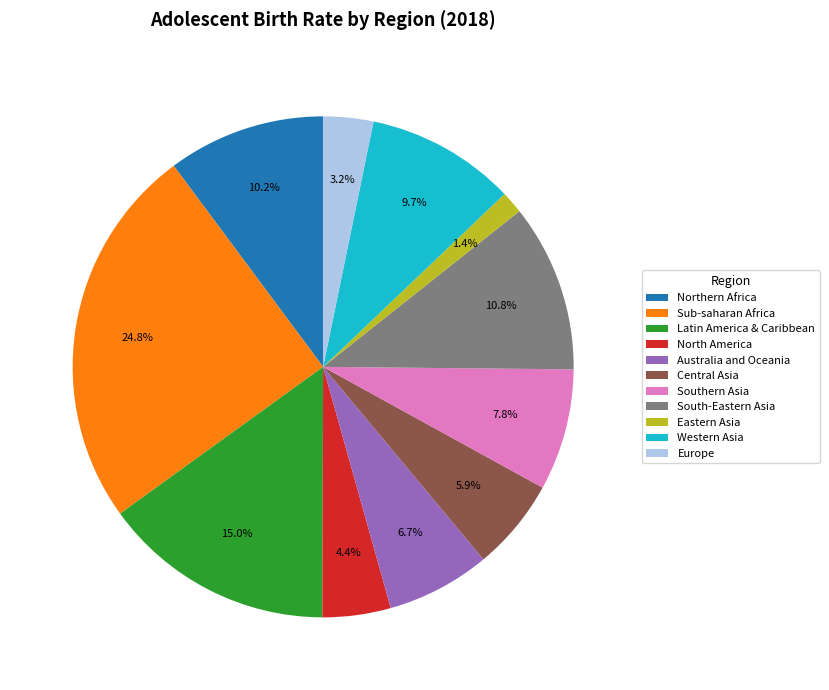

Does any single category account for the majority?

No